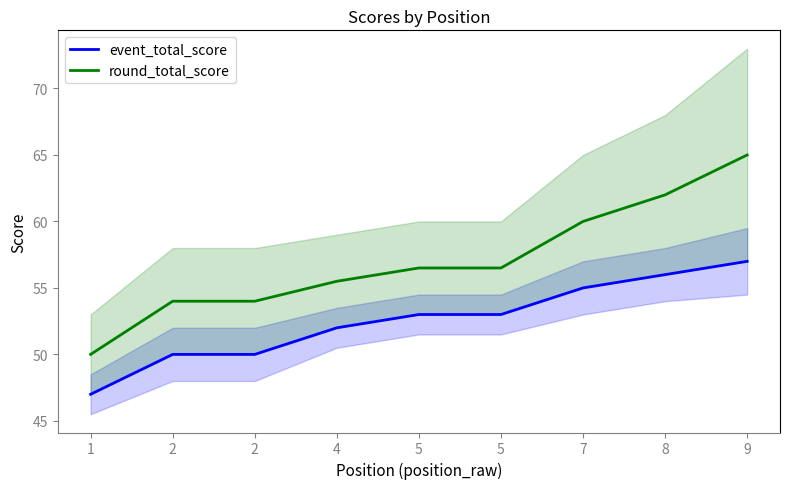

How many data points in round_total_score are less than 56?

4